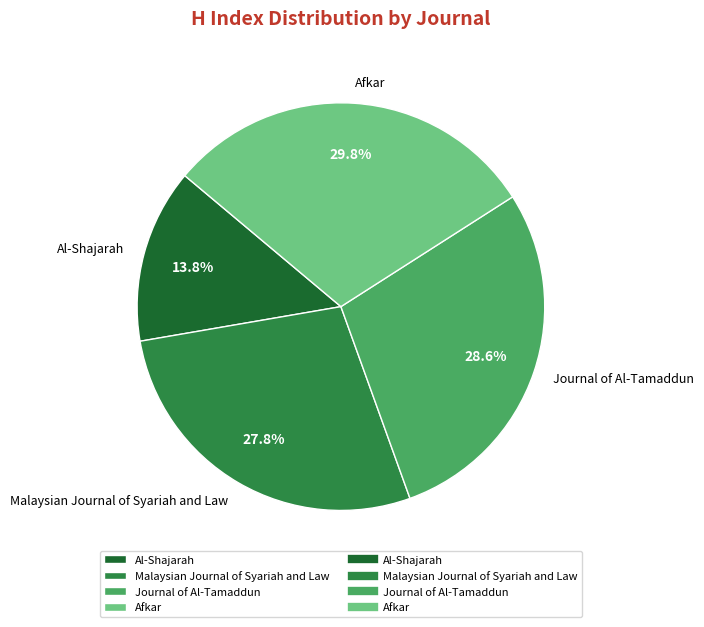

How many slices are in this pie chart?

4